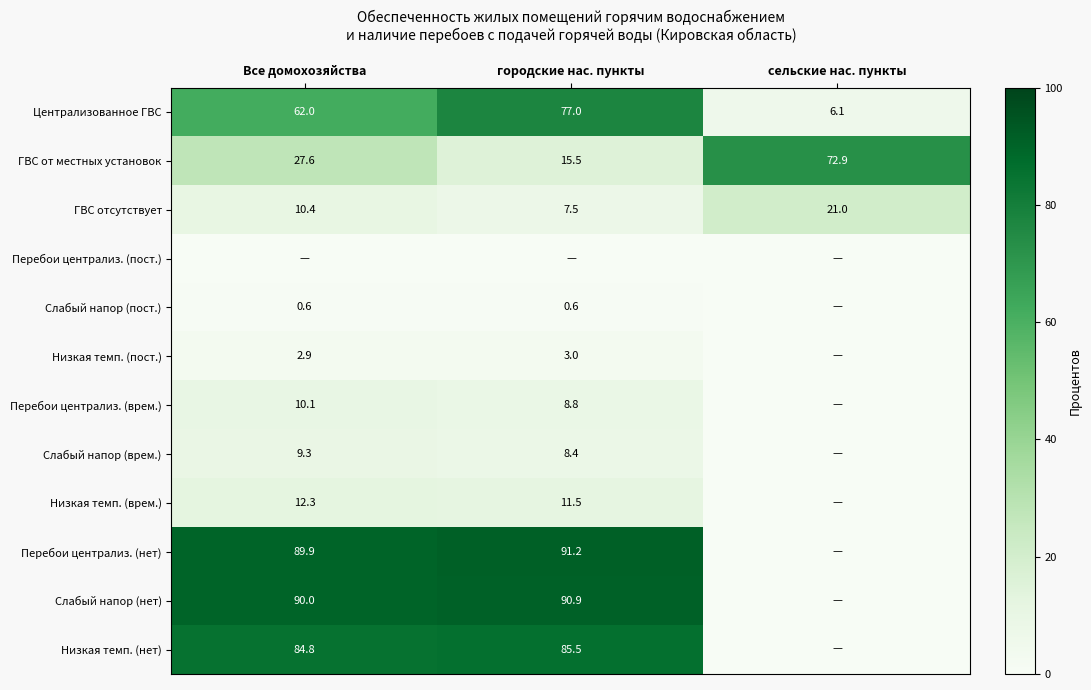

Is it true that Слабый напор (пост.) equals 1.0 at Все домохозяйства?

False